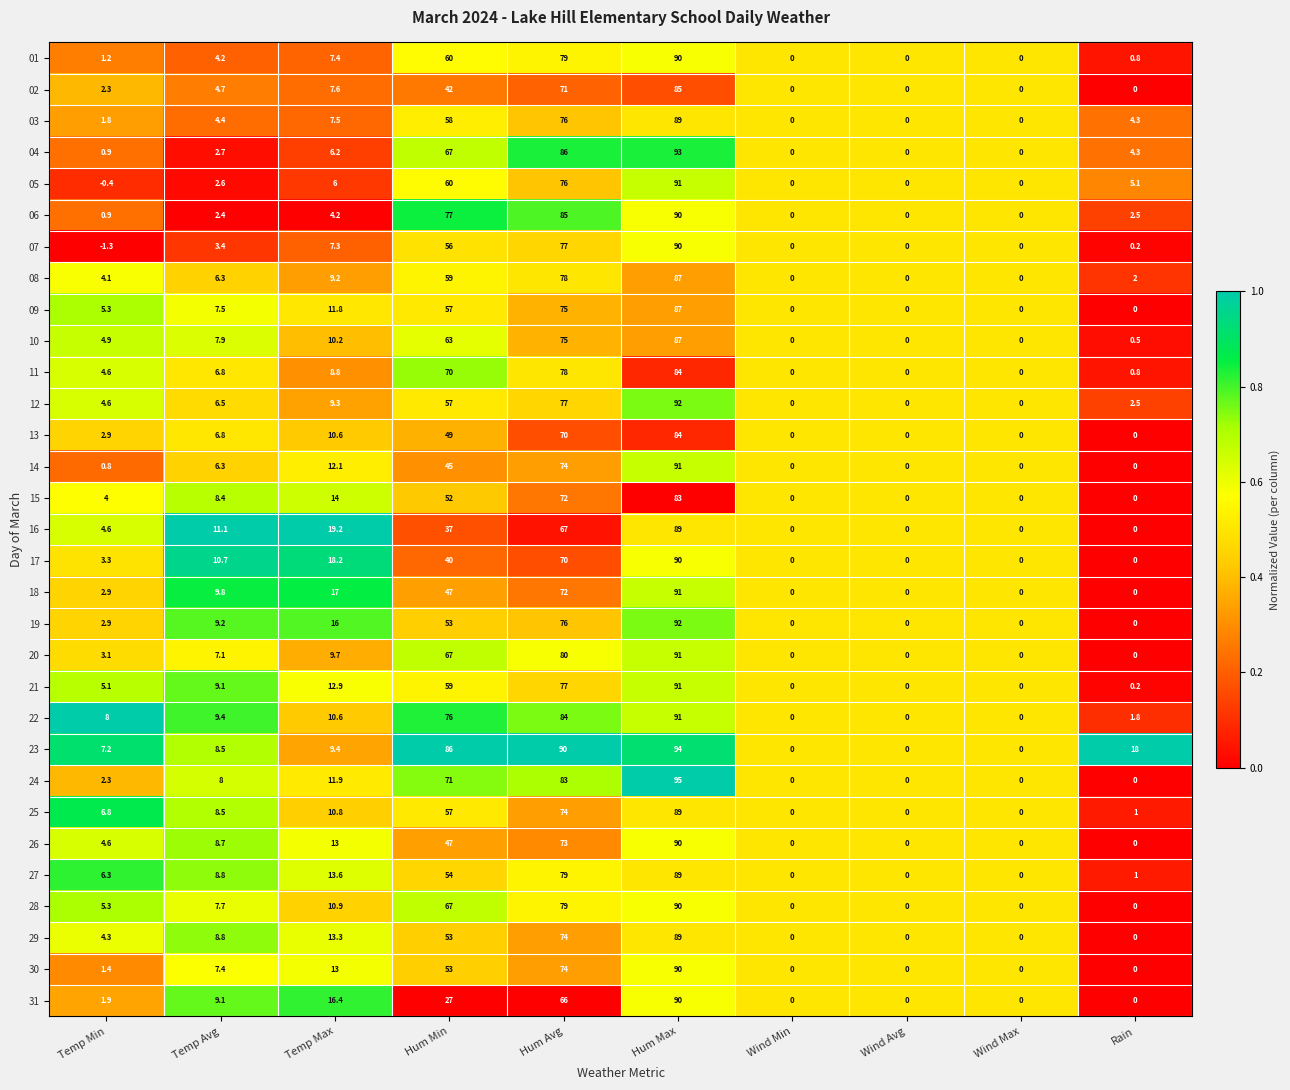

At how many categories does at least one series exceed 24?

3